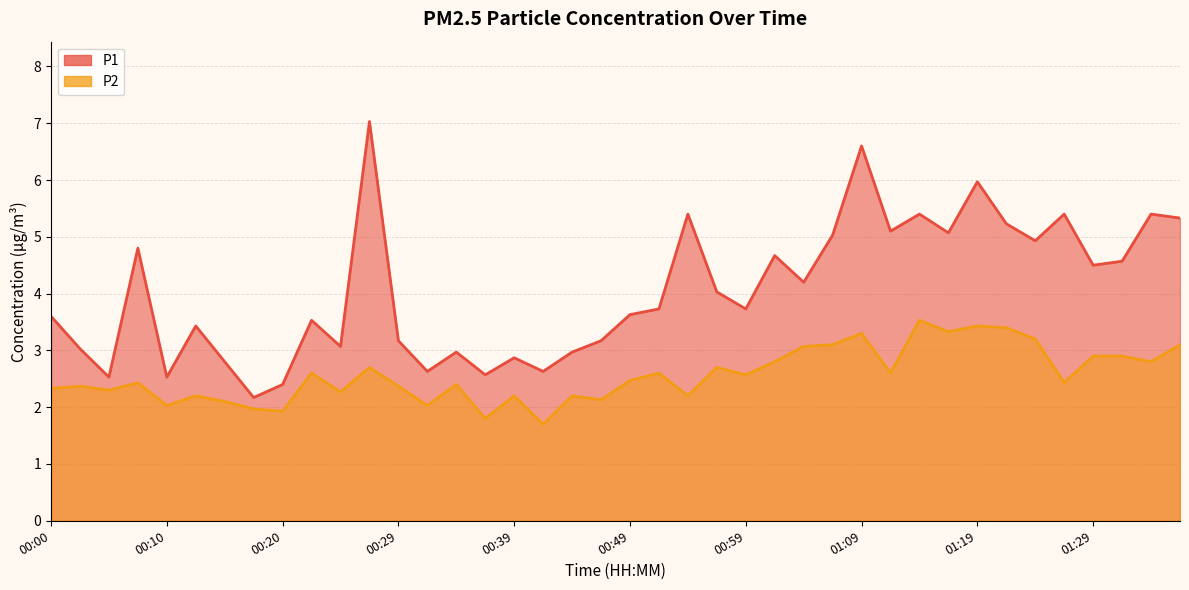

What position from the right is 00:56?

17